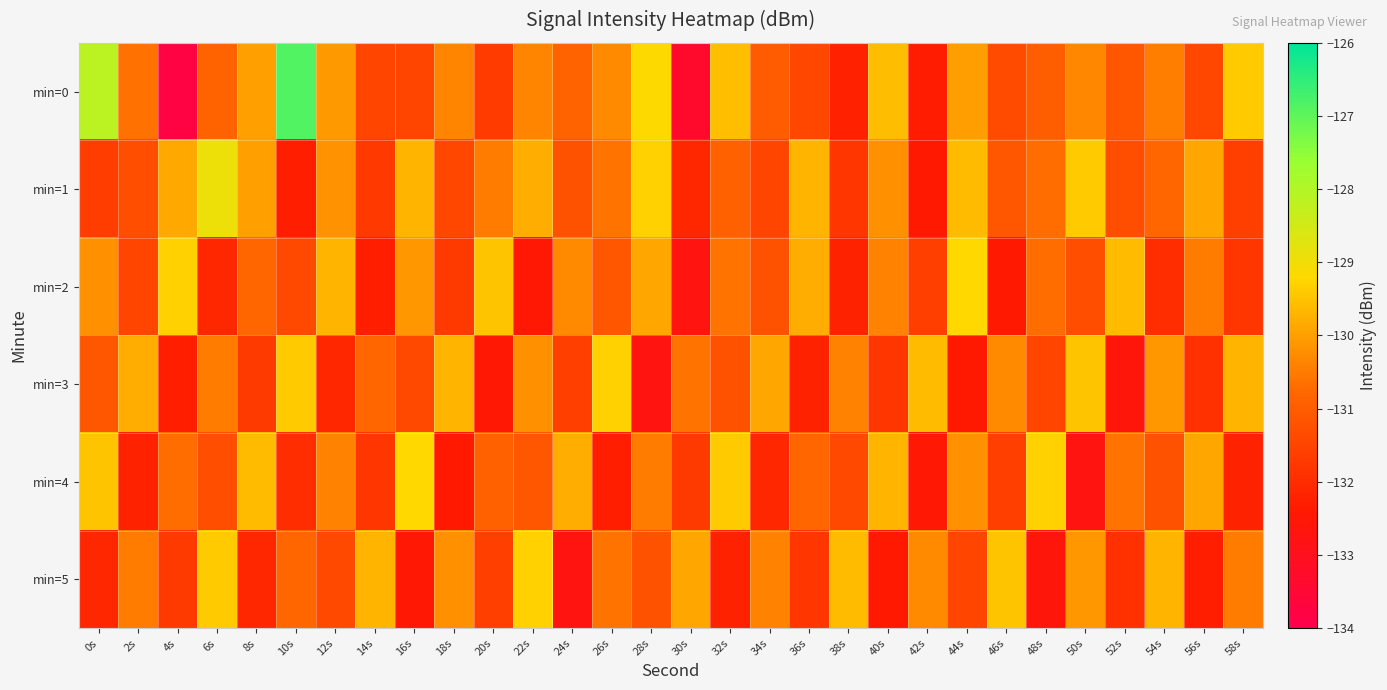

Reading left to right, extract all data points from this chart.

min=0: 0s=-128.1	2s=-130.6	4s=-133.8	6s=-130.9	8s=-130.0	10s=-126.8	12s=-130.1	14s=-131.5	16s=-131.5	18s=-130.4	20s=-131.7	22s=-130.4	24s=-130.8	26s=-130.3	28s=-129.2	30s=-133.3	32s=-129.5	34s=-131.0	36s=-131.4	38s=-132.2	40s=-129.6	42s=-132.3	44s=-130.0	46s=-131.4	48s=-131.0	50s=-130.3	52s=-131.1	54s=-130.5	56s=-131.4	58s=-129.4
min=1: 0s=-131.6	2s=-131.3	4s=-129.9	6s=-128.9	8s=-130.0	10s=-132.3	12s=-130.2	14s=-131.7	16s=-129.7	18s=-131.4	20s=-130.5	22s=-129.8	24s=-131.2	26s=-130.6	28s=-129.3	30s=-132.1	32s=-130.9	34s=-131.5	36s=-129.7	38s=-131.8	40s=-130.2	42s=-132.4	44s=-129.6	46s=-131.1	48s=-130.7	50s=-129.4	52s=-131.3	54s=-130.8	56s=-129.9	58s=-131.6
min=2: 0s=-130.2	2s=-131.5	4s=-129.3	6s=-132.1	8s=-130.8	10s=-131.4	12s=-129.7	14s=-132.3	16s=-130.1	18s=-131.7	20s=-129.5	22s=-132.5	24s=-130.3	26s=-131.1	28s=-129.9	30s=-132.7	32s=-130.6	34s=-131.2	36s=-129.8	38s=-132.2	40s=-130.4	42s=-131.6	44s=-129.2	46s=-132.4	48s=-130.7	50s=-131.3	52s=-129.6	54s=-132.0	56s=-130.5	58s=-131.8
min=3: 0s=-131.1	2s=-129.8	4s=-132.3	6s=-130.5	8s=-131.7	10s=-129.4	12s=-132.1	14s=-130.8	16s=-131.4	18s=-129.7	20s=-132.5	22s=-130.2	24s=-131.6	26s=-129.3	28s=-132.7	30s=-130.6	32s=-131.2	34s=-129.9	36s=-132.2	38s=-130.4	40s=-131.8	42s=-129.6	44s=-132.4	46s=-130.3	48s=-131.5	50s=-129.5	52s=-132.6	54s=-130.1	56s=-131.9	58s=-129.7
min=4: 0s=-129.5	2s=-132.2	4s=-130.7	6s=-131.3	8s=-129.6	10s=-132.0	12s=-130.4	14s=-131.8	16s=-129.2	18s=-132.4	20s=-130.9	22s=-131.1	24s=-129.8	26s=-132.3	28s=-130.5	30s=-131.7	32s=-129.4	34s=-132.1	36s=-130.8	38s=-131.4	40s=-129.7	42s=-132.5	44s=-130.2	46s=-131.6	48s=-129.3	50s=-132.7	52s=-130.6	54s=-131.2	56s=-129.9	58s=-132.2
min=5: 0s=-132.1	2s=-130.5	4s=-131.7	6s=-129.4	8s=-132.1	10s=-130.8	12s=-131.4	14s=-129.7	16s=-132.5	18s=-130.2	20s=-131.6	22s=-129.3	24s=-132.7	26s=-130.6	28s=-131.2	30s=-129.9	32s=-132.2	34s=-130.4	36s=-131.8	38s=-129.6	40s=-132.4	42s=-130.3	44s=-131.5	46s=-129.5	48s=-132.6	50s=-130.1	52s=-131.9	54s=-129.7	56s=-132.3	58s=-130.5